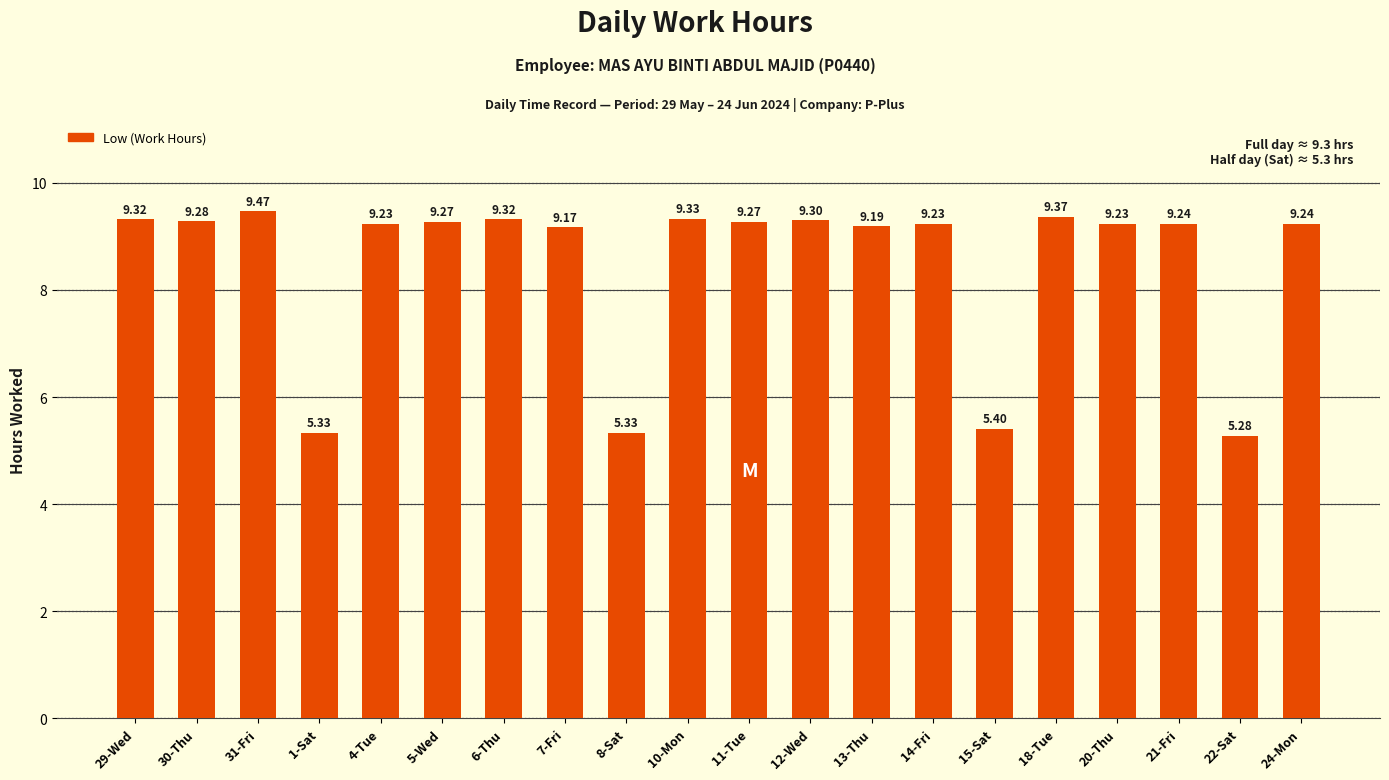

The value at 6-Thu is 3.2. True or false?

False